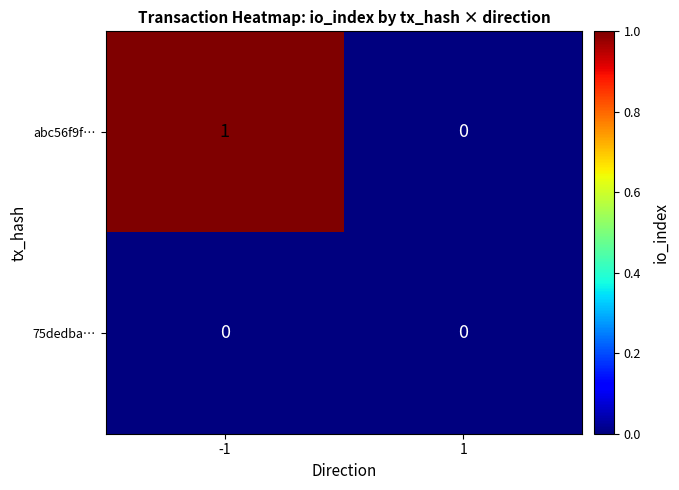

How many categories are shown in the chart?

2